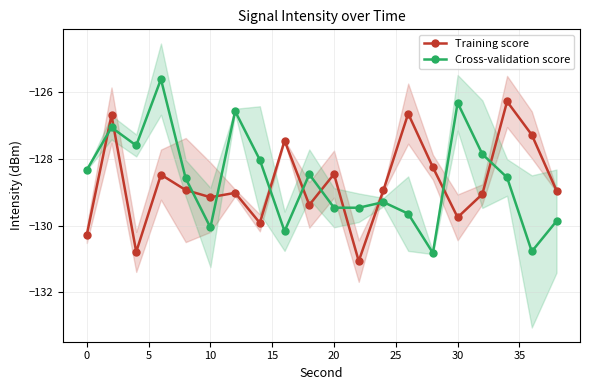

True or false: Cross-validation score has more than 1 interior local peaks.

True